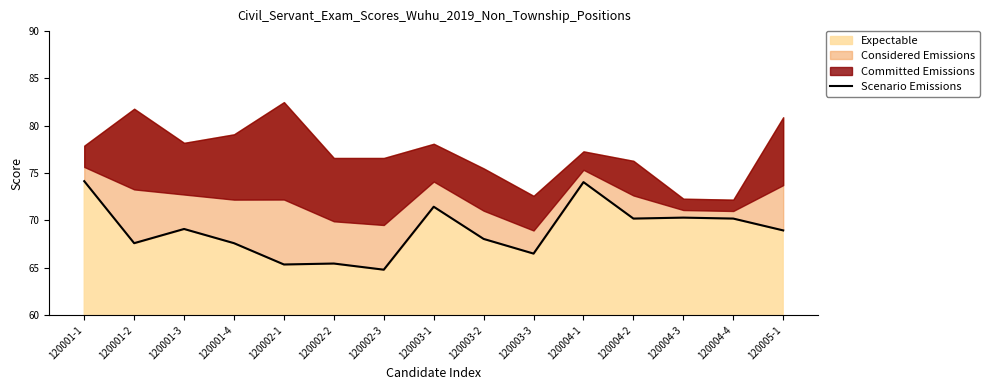

What is the difference between the values at 120002-2 and 120004-4?

4.8